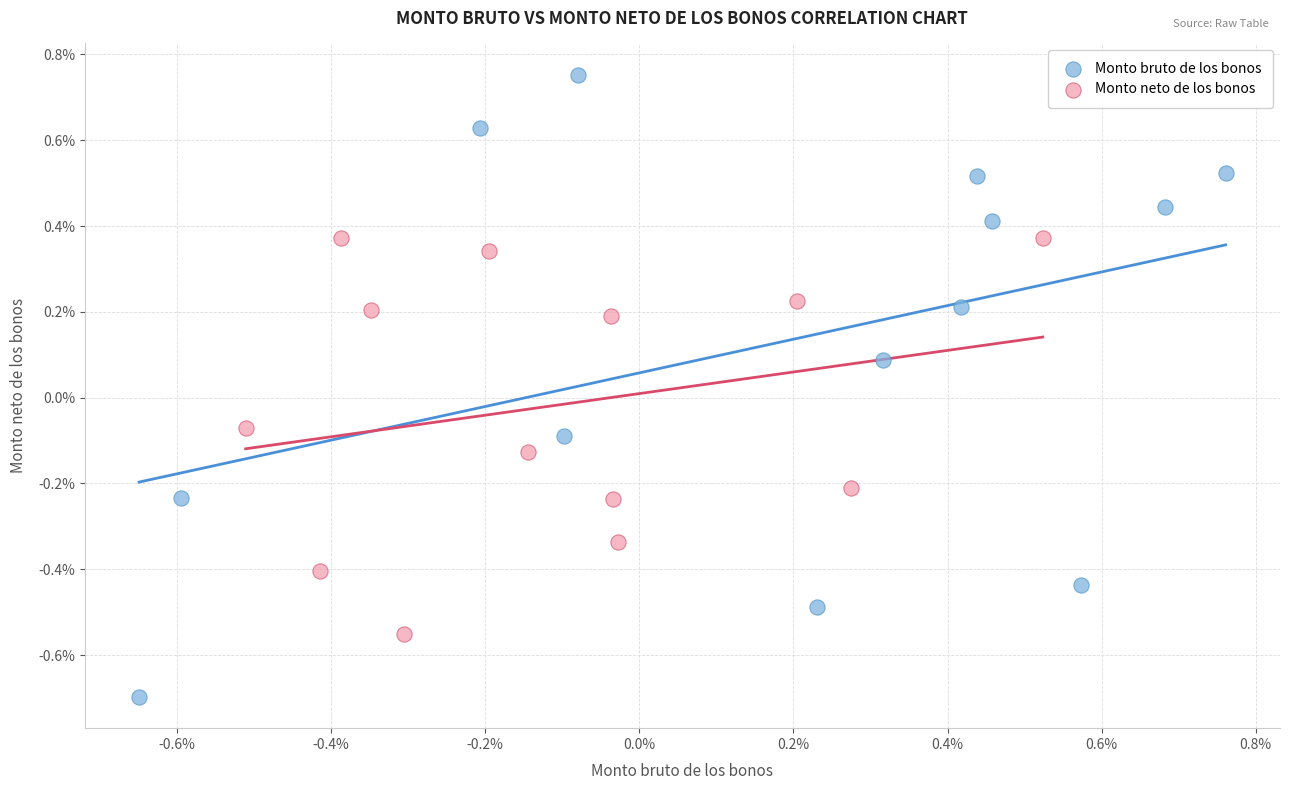

Which series has the largest Y range (max minus min)?

Monto bruto de los bonos